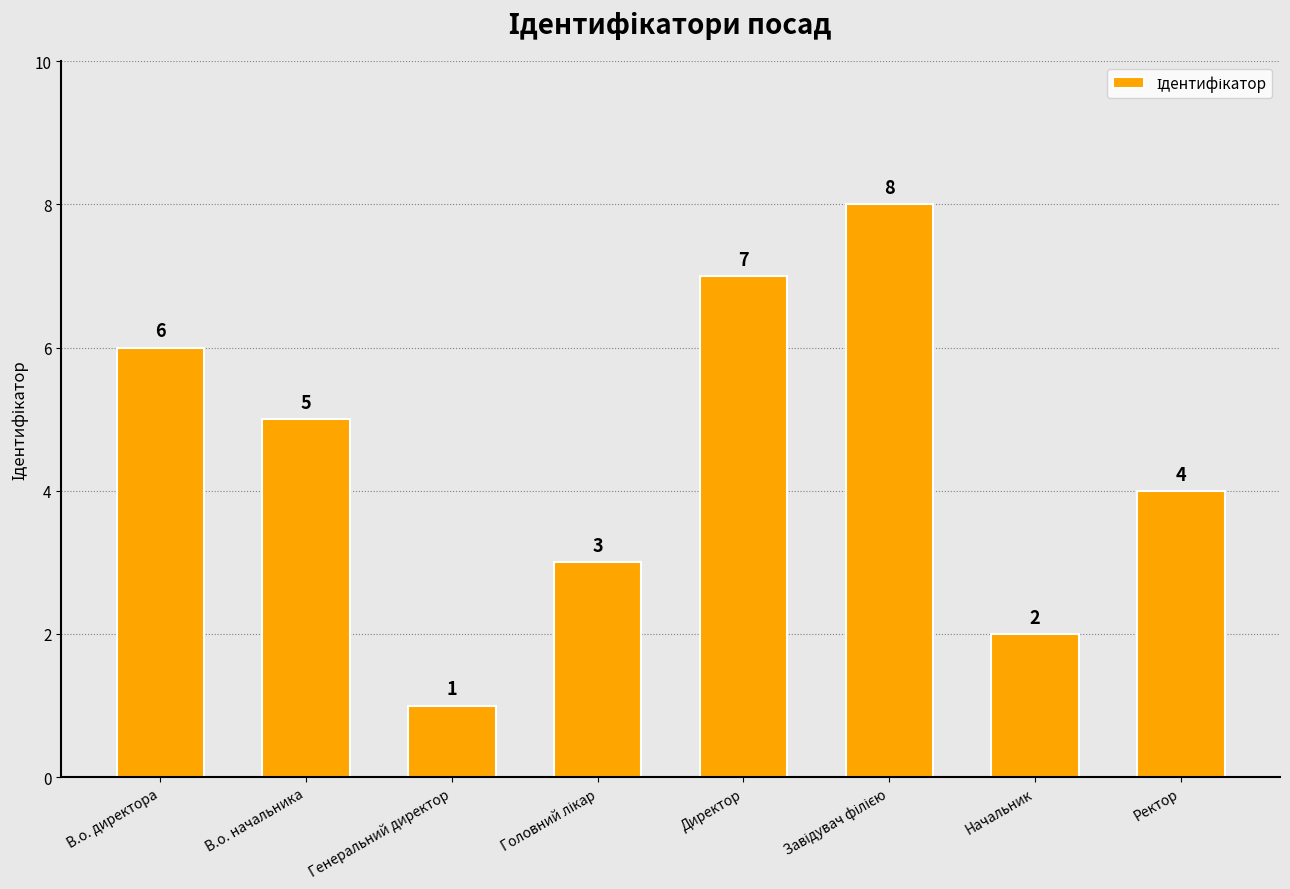

Reading left to right, list all the values displayed in this chart.

6	5	1	3	7	8	2	4